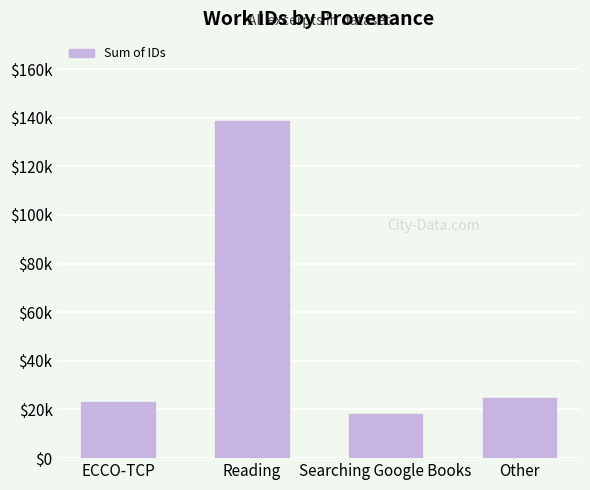

Does the chart contain any negative values?

No